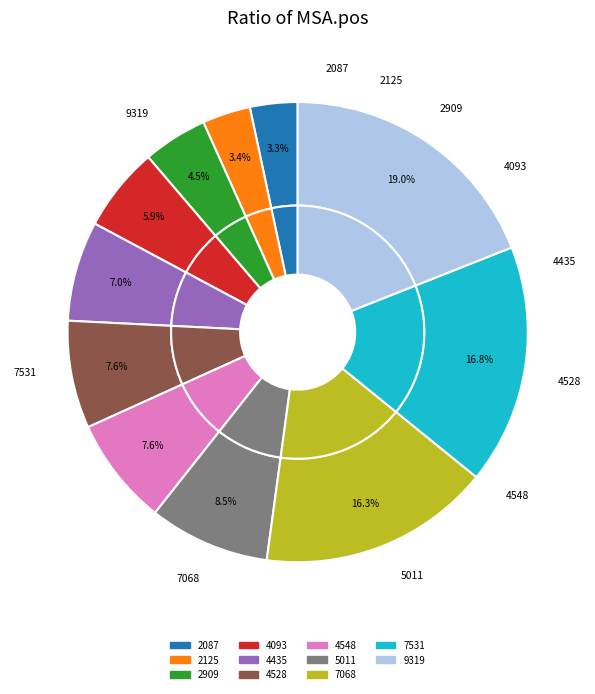

Between 2909 and 9319, which is larger?

9319